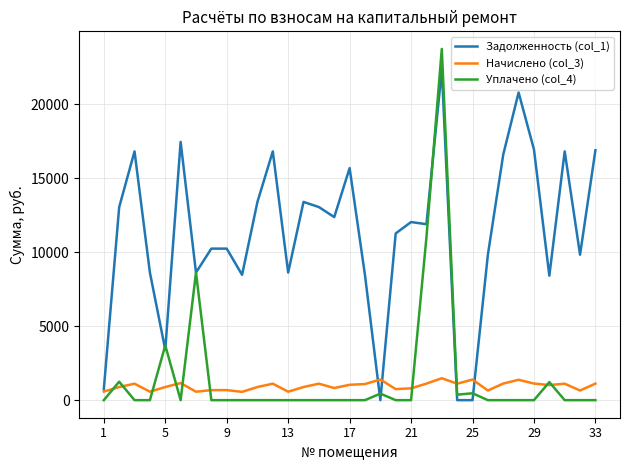

What is the maximum value shown in the chart?

23751.0